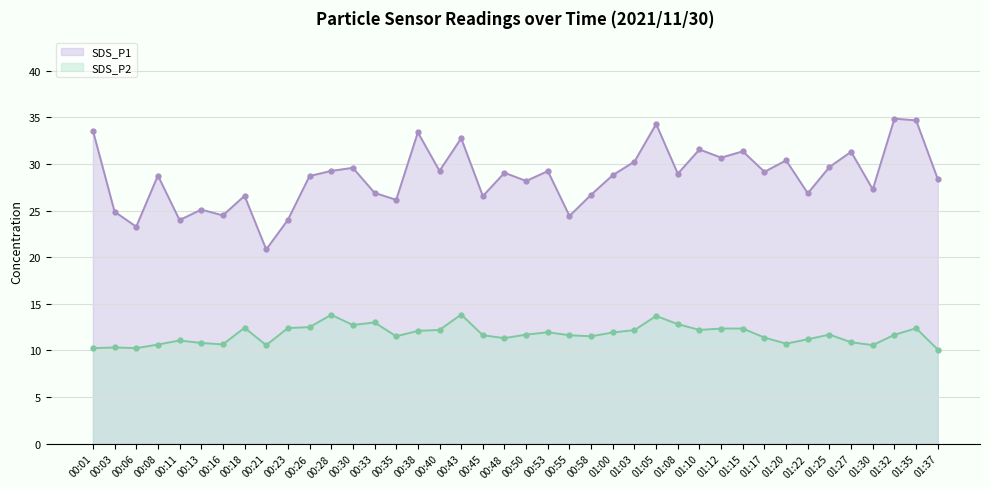

How many lines are shown in the chart?

2